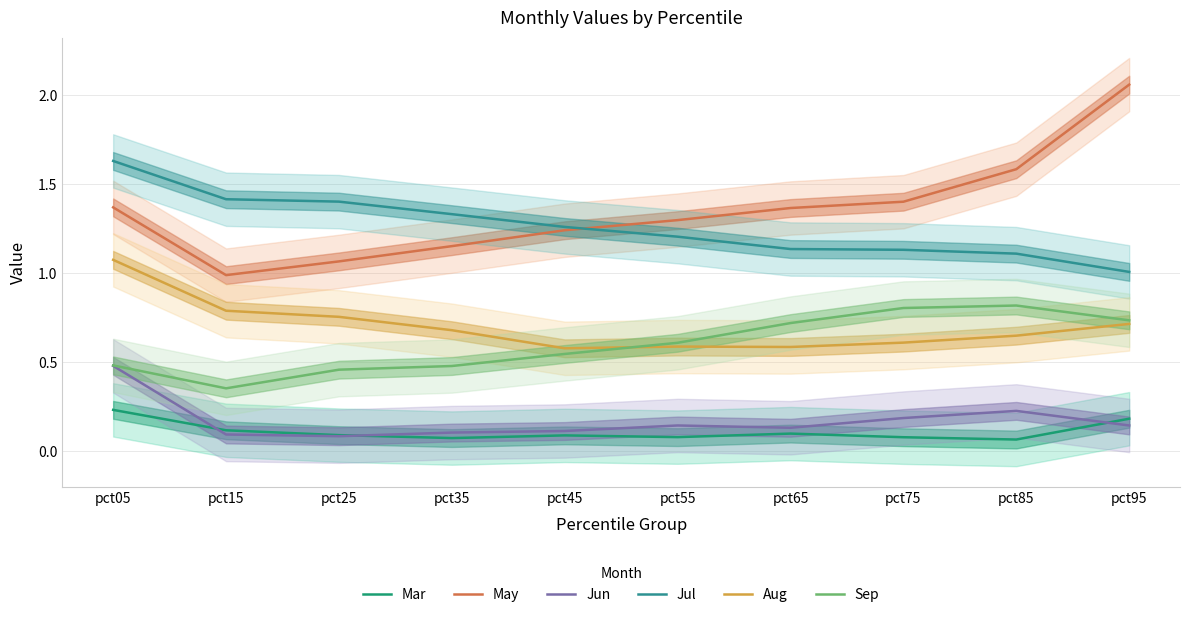

At pct95, list the series in order from smallest to largest.

Jun, Mar, Aug, Sep, Jul, May